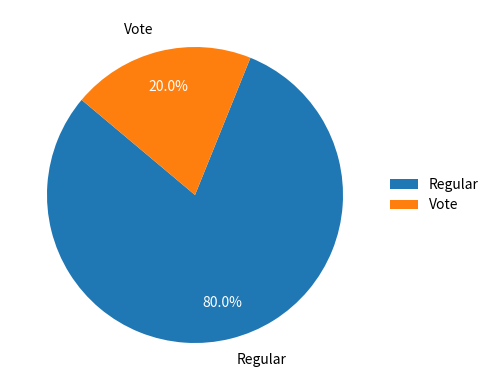

True or false: Vote accounts for 34% of the total.

False